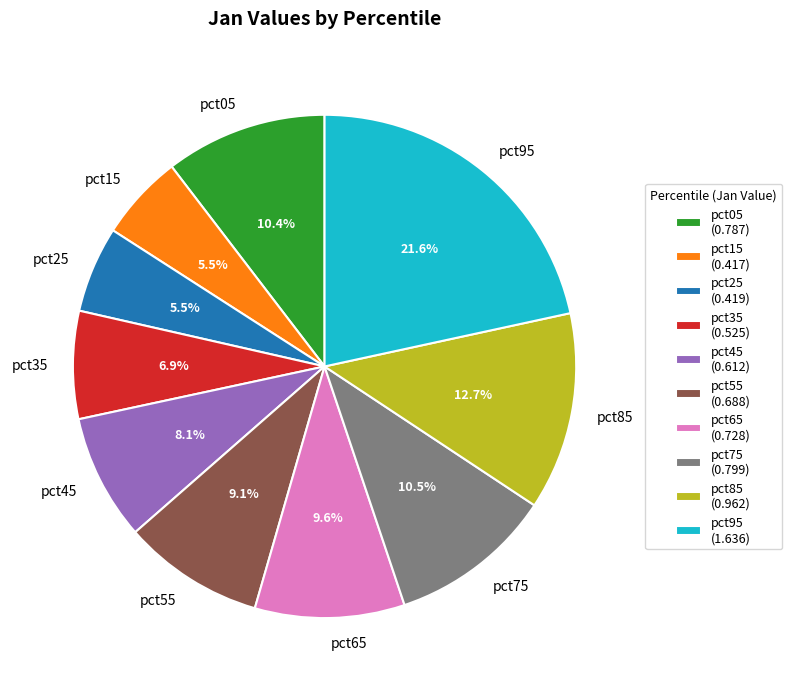

What percentage is NOT represented by pct25?

94.5%